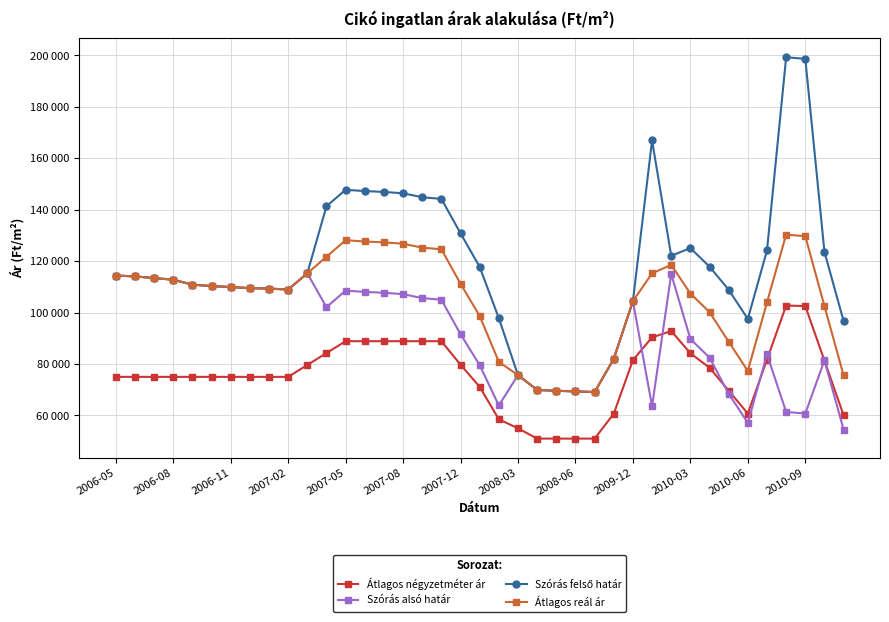

Does the chart have visible grid lines?

Yes